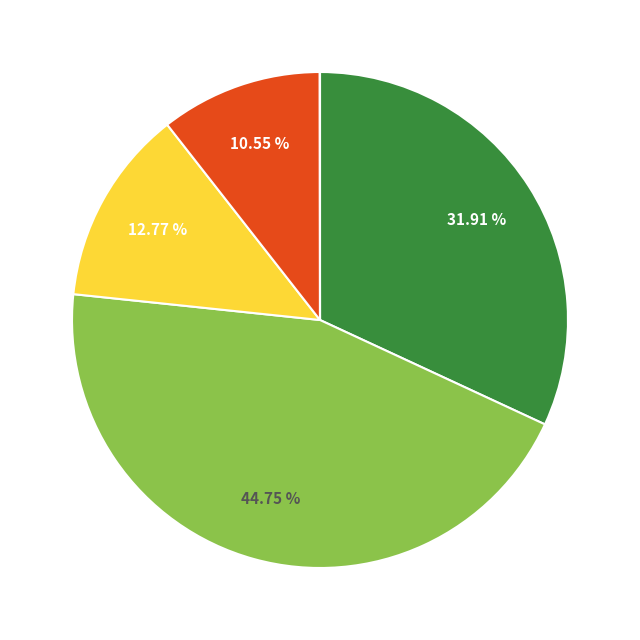

Is there any slice that represents more than half of the pie?

No